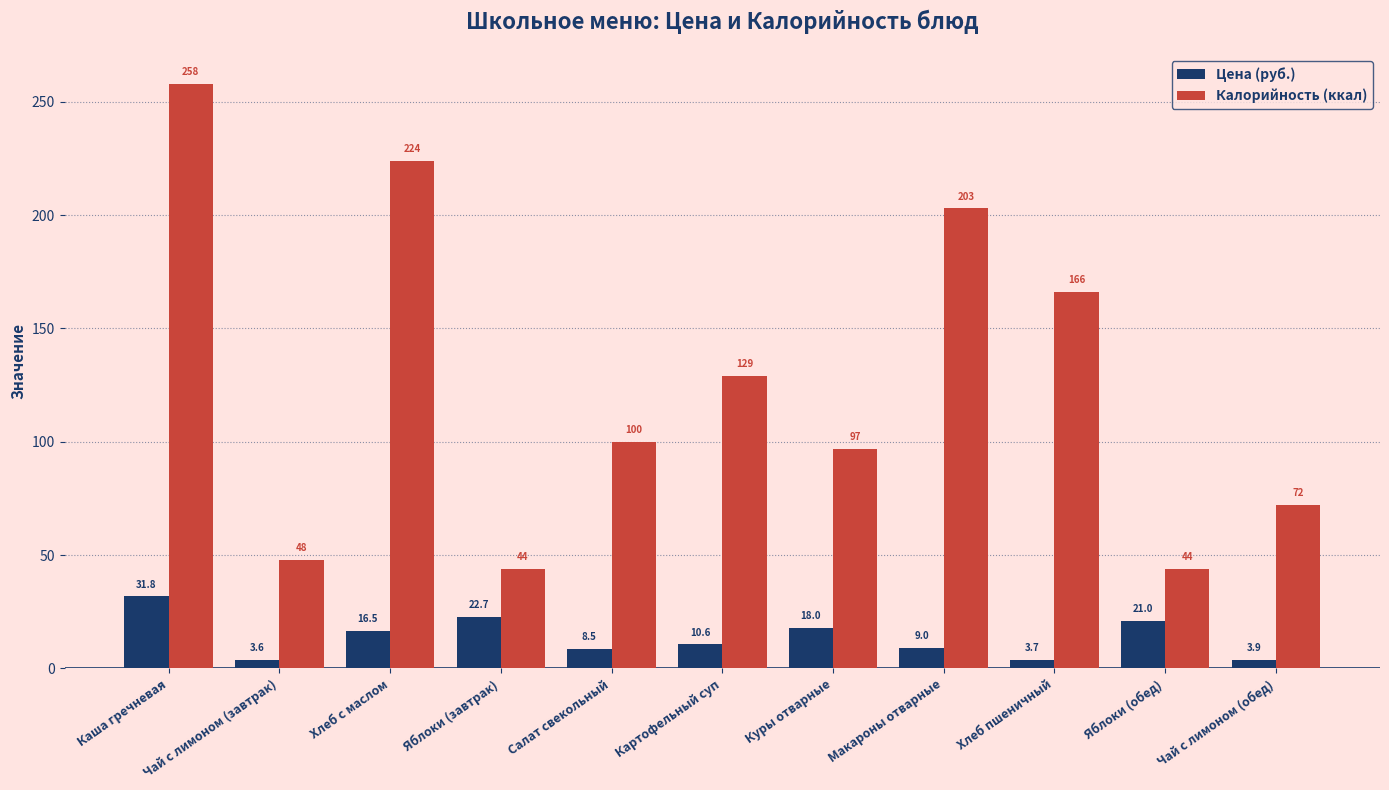

What is the lowest value of the Калорийность (ккал) series?

44.0